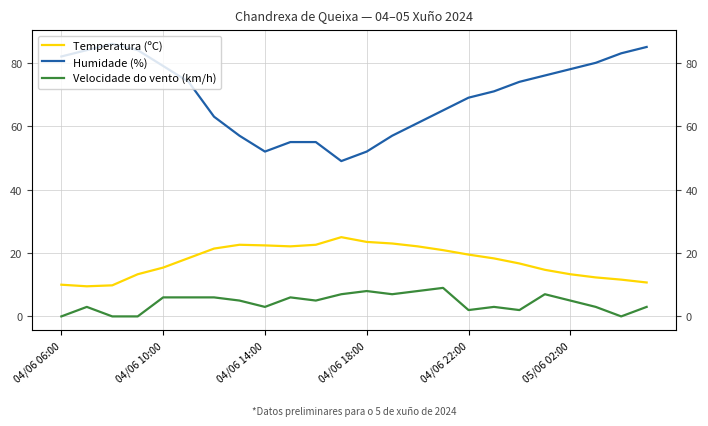

Rank the series by their maximum value, from highest to lowest.

Humidade (%), Temperatura (ºC), Velocidade do vento (km/h)